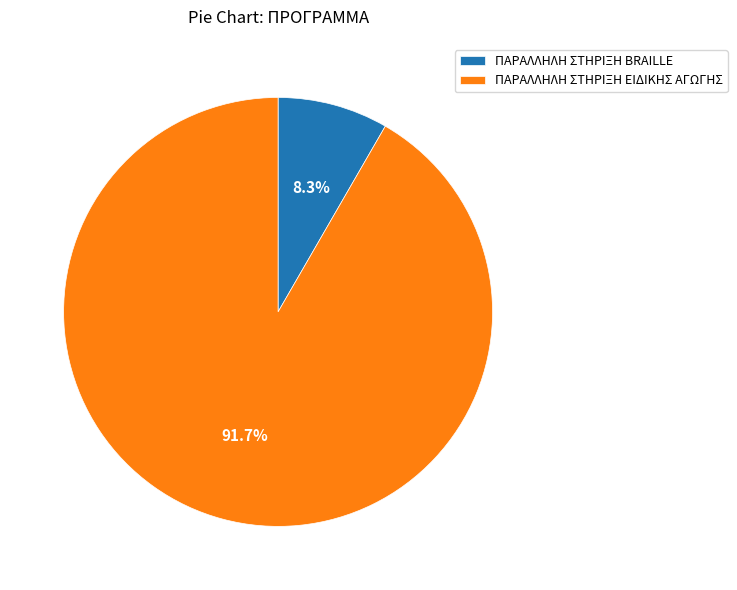

Which has a higher value, ΠΑΡΑΛΛΗΛΗ ΣΤΗΡΙΞΗ BRAILLE or ΠΑΡΑΛΛΗΛΗ ΣΤΗΡΙΞΗ ΕΙΔΙΚΗΣ ΑΓΩΓΗΣ?

ΠΑΡΑΛΛΗΛΗ ΣΤΗΡΙΞΗ ΕΙΔΙΚΗΣ ΑΓΩΓΗΣ